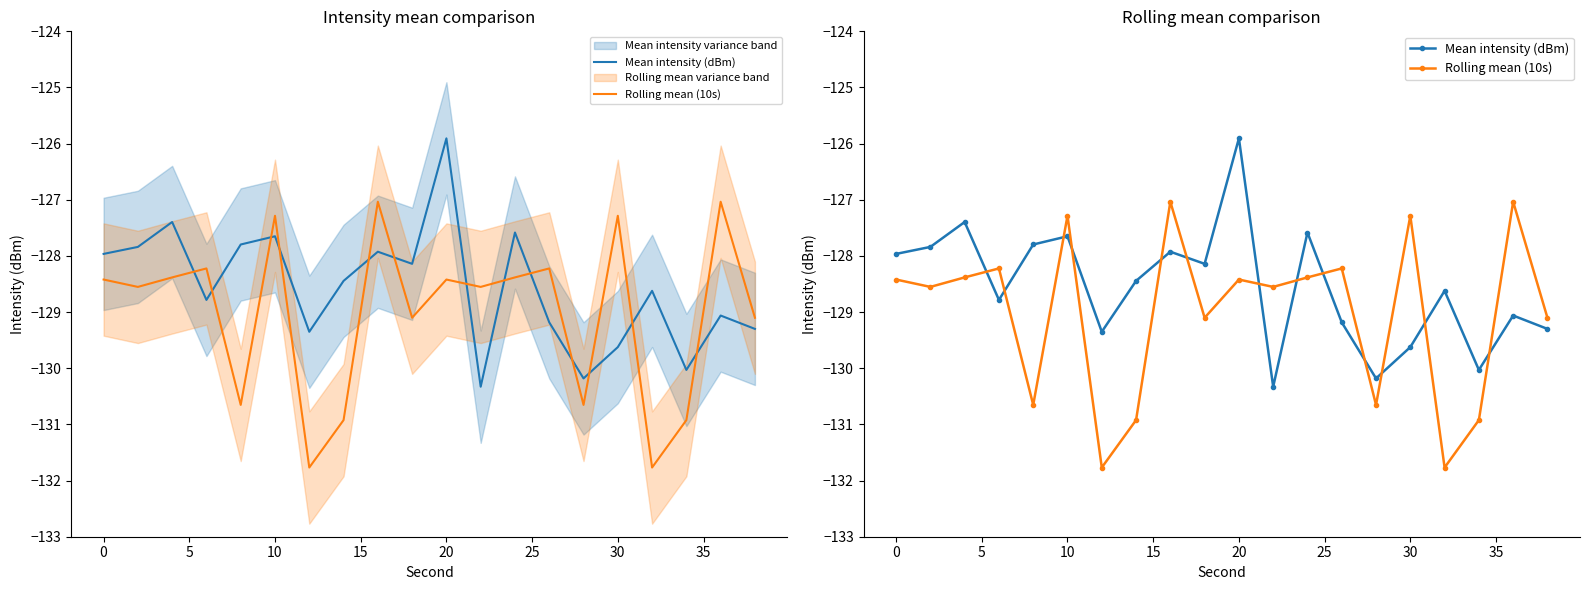

How many values in the Rolling mean (10s) series exceed -128?

4